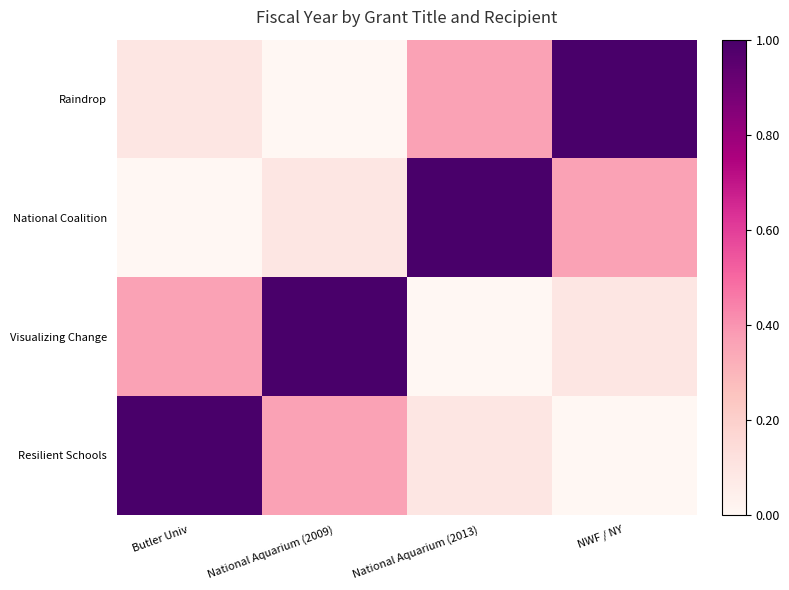

Which series has the largest range (max minus min)?

Raindrop